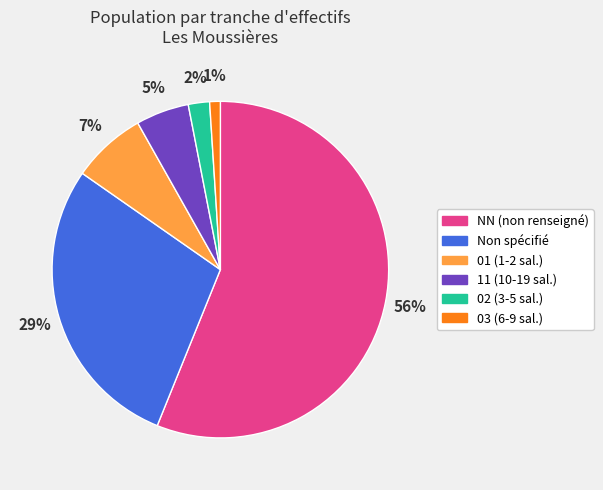

What is the majority slice?

NN (non renseigné)